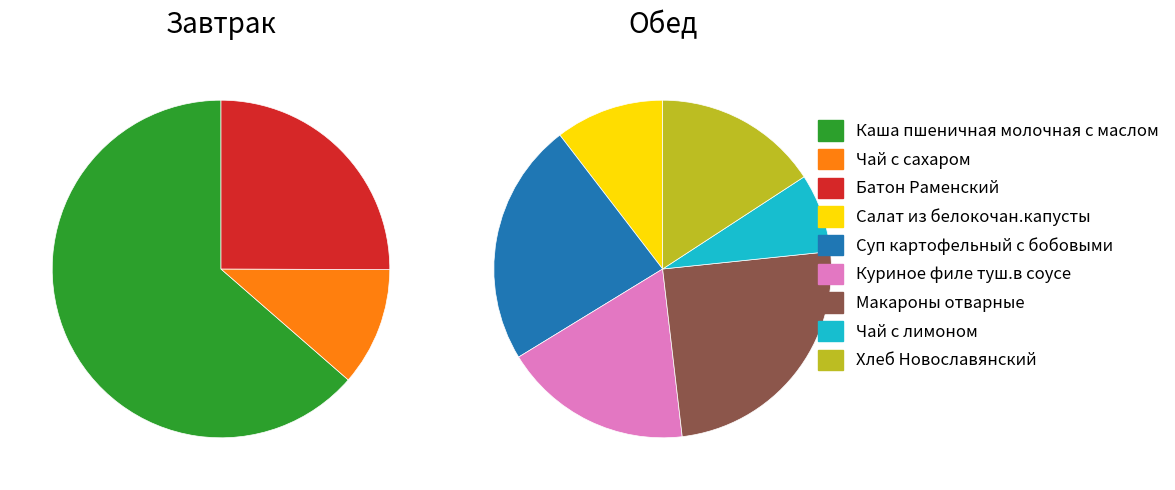

Between Чай с лимоном and Батон Раменский, which is larger?

Батон Раменский